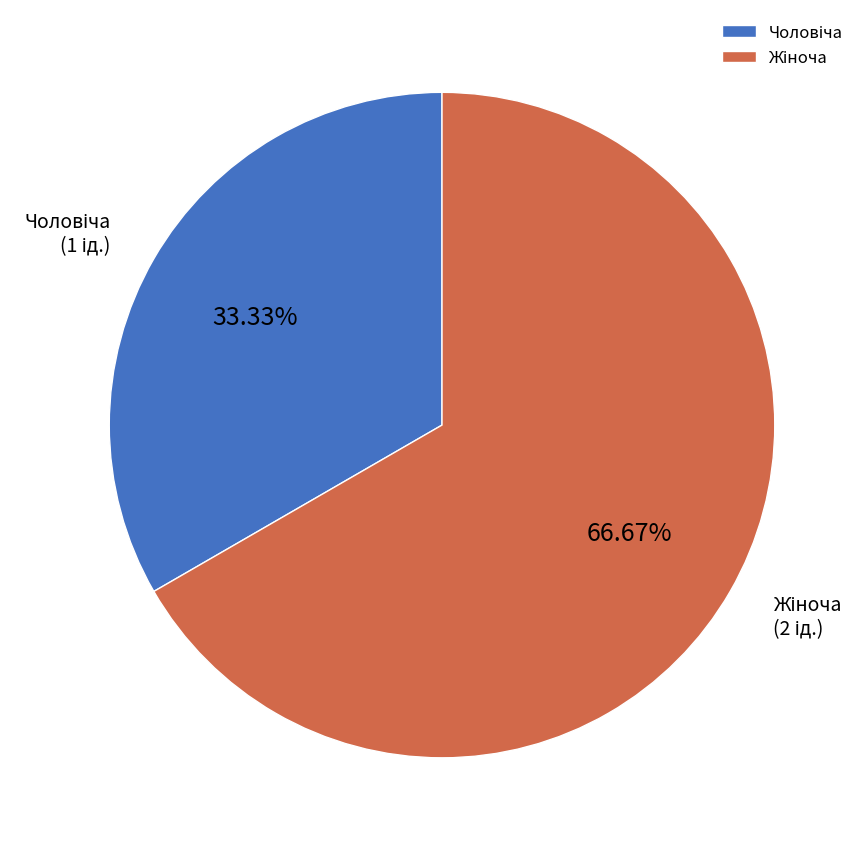

Is there any slice that represents more than half of the pie?

Yes